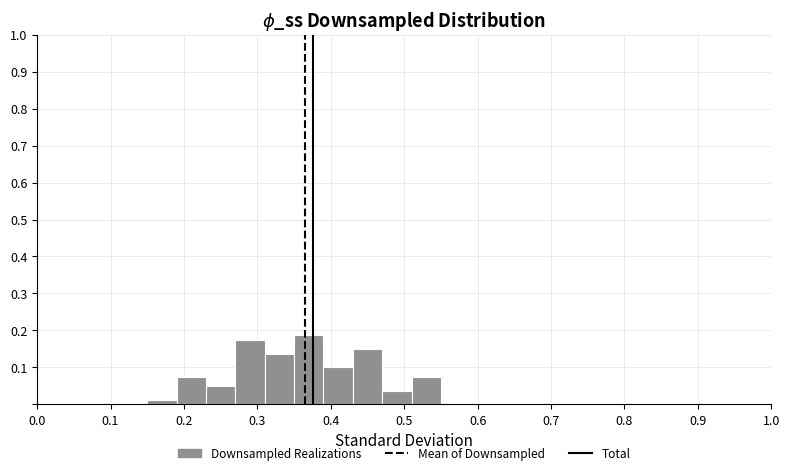

How tall is the bar that spans 0.43 to 0.47 on the x-axis? The values are not printed on the chart, so give them approximately, as read against the axis.

0.15